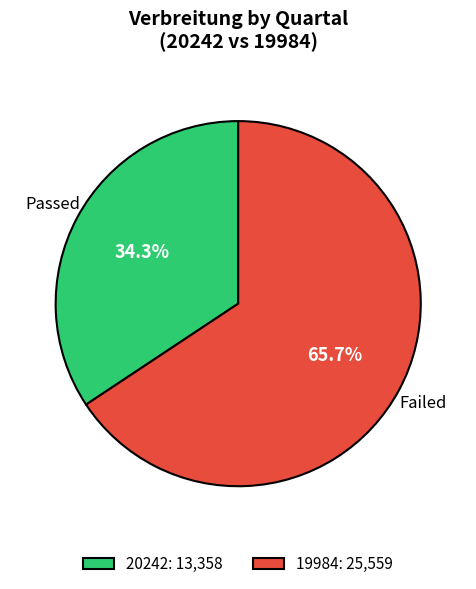

Which has a higher value, 19984 or 20242?

19984